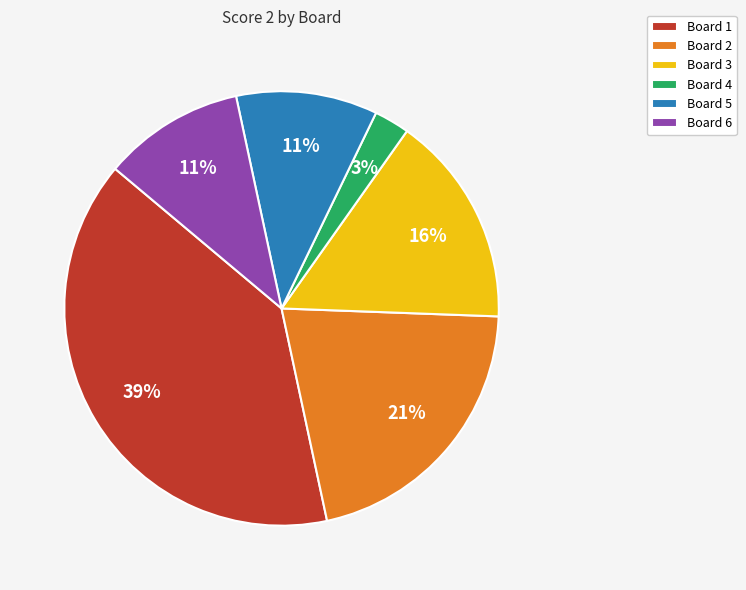

Which category has the smallest portion of the pie?

Board 4